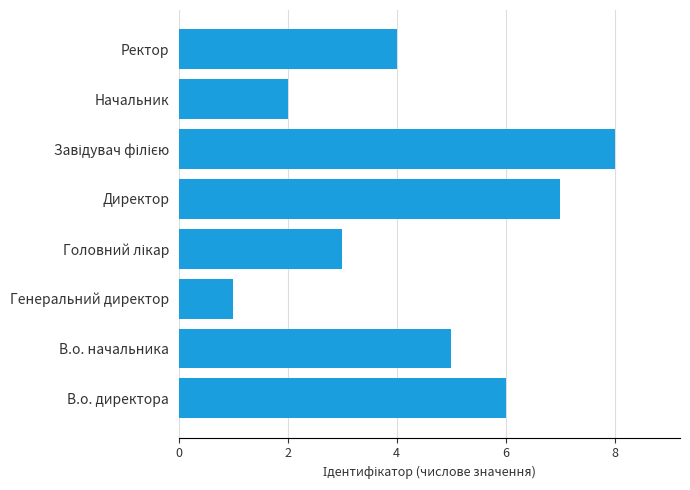

Reading bottom to top, transcribe all the data shown in this chart.

6	5	1	3	7	8	2	4